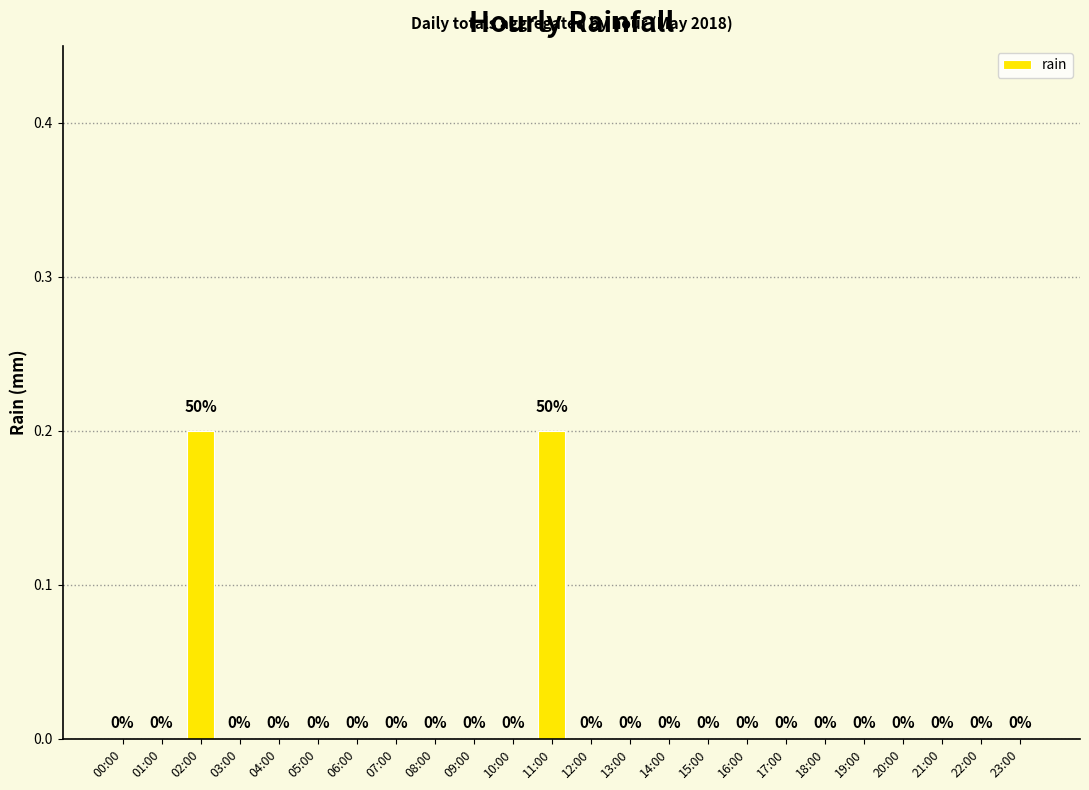

Is it true that the value at 00:00 is 0.1?

False